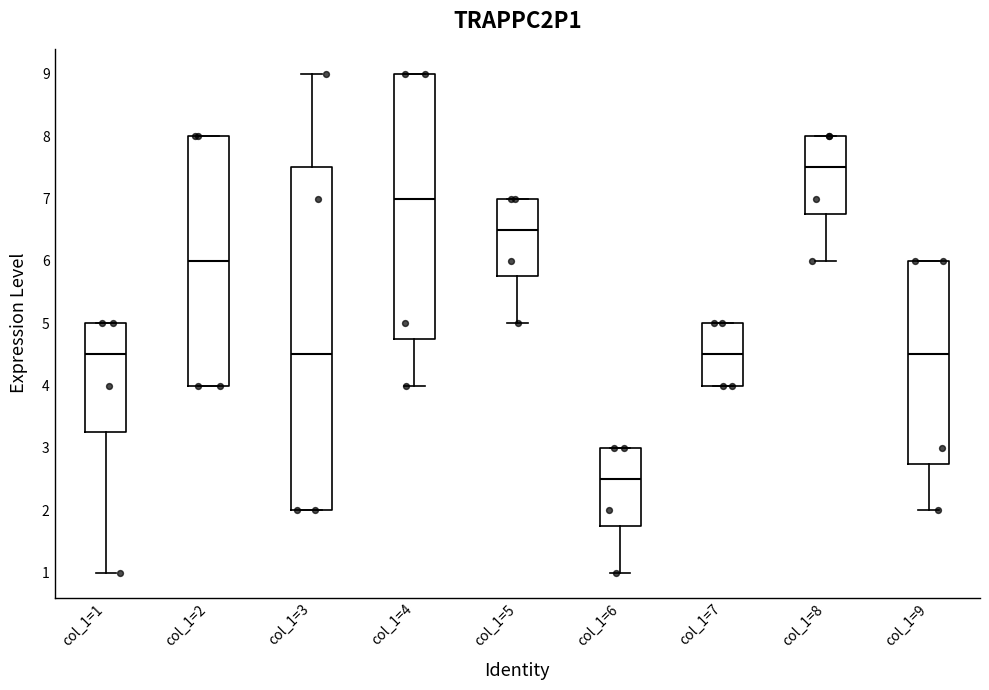

Which box is the tallest, from its lower edge to its upper edge?

col_1=3